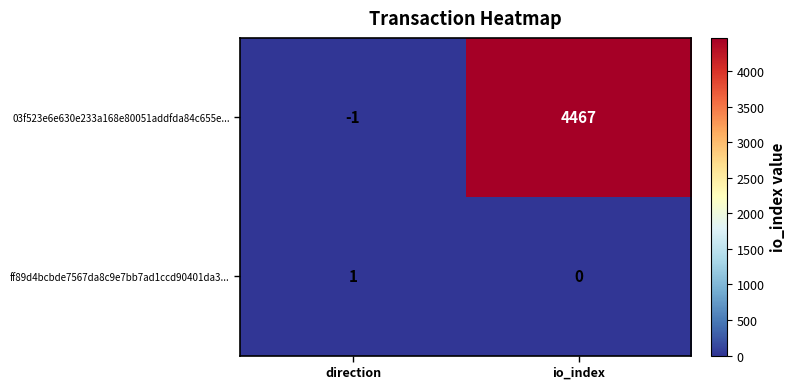

What is the sum of all 03f523e6e630e233a168e80051addfda84c655e... values?

4466